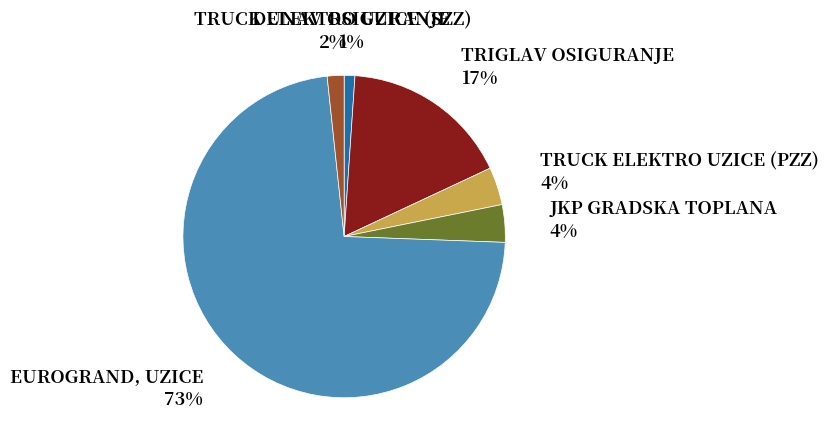

Between EUROGRAND, UZICE and JKP GRADSKA TOPLANA, which is larger?

EUROGRAND, UZICE